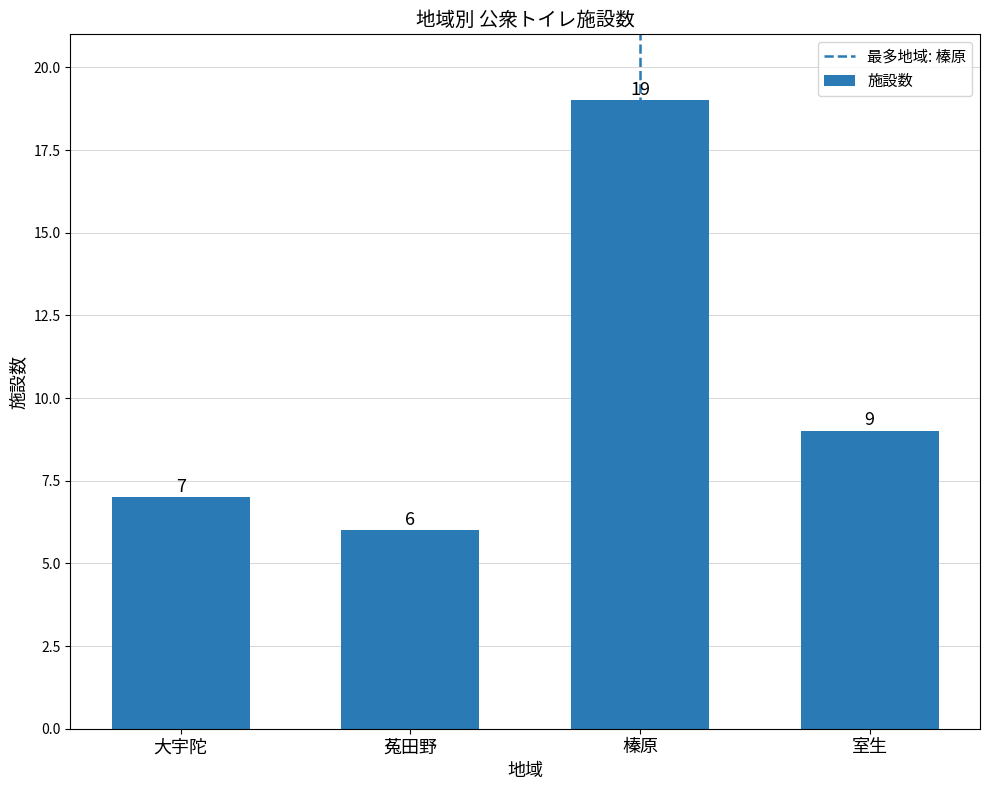

What is the label of the 3rd bar from the right?

菟田野